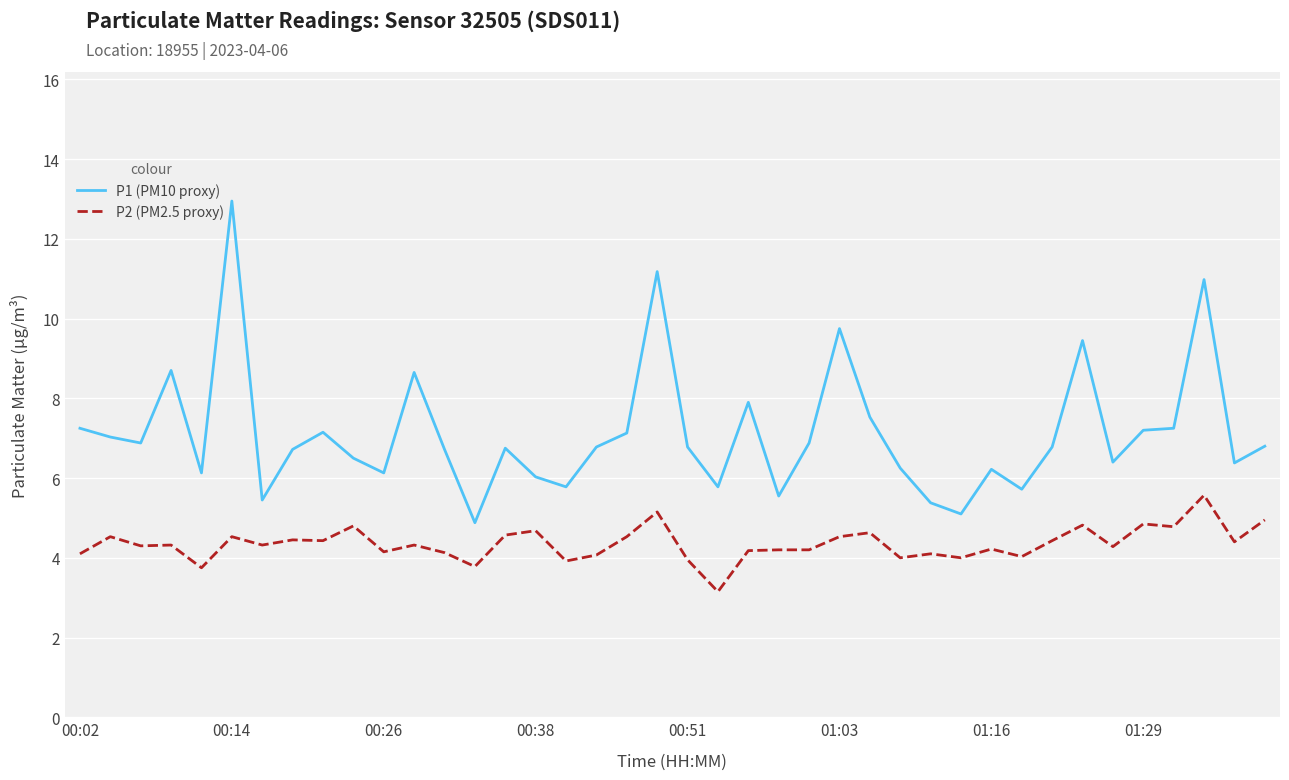

Which series has the largest range (max minus min)?

P1 (PM10 proxy)